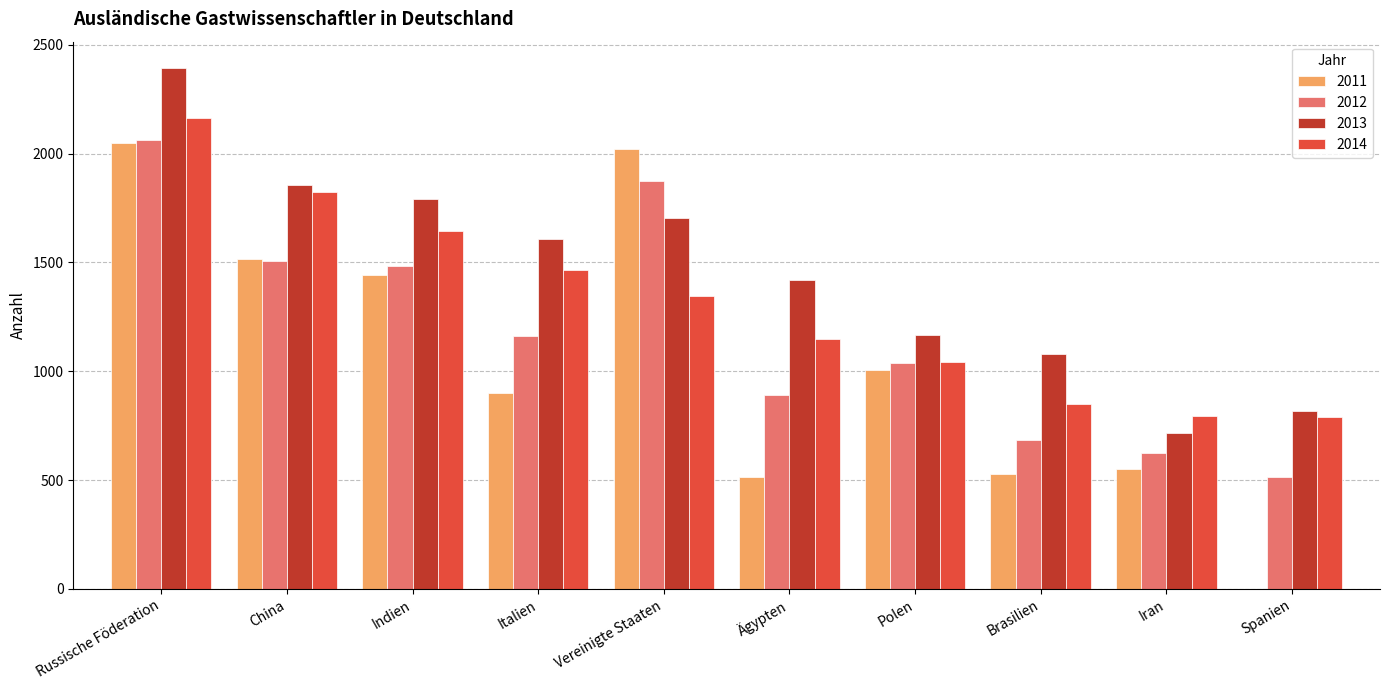

Is the value of 2012 at Vereinigte Staaten greater than the value of 2011 at Italien?

Yes